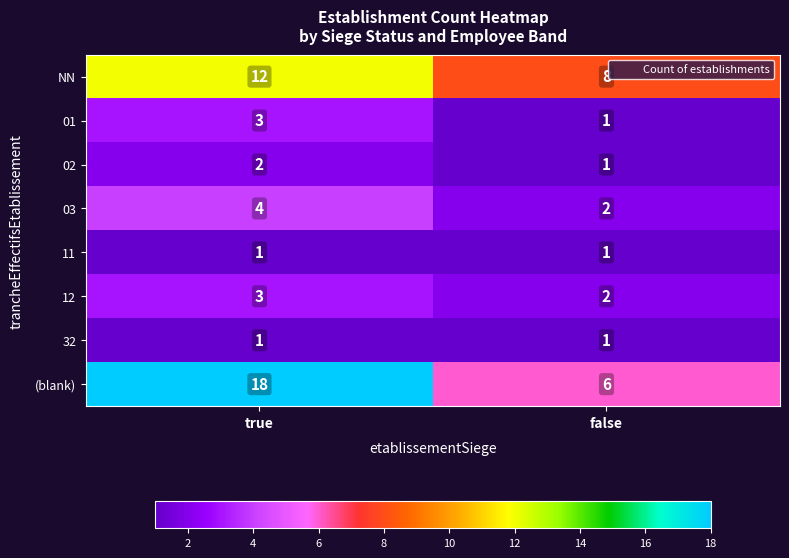

The value of 01 at true is 1. True or false?

False